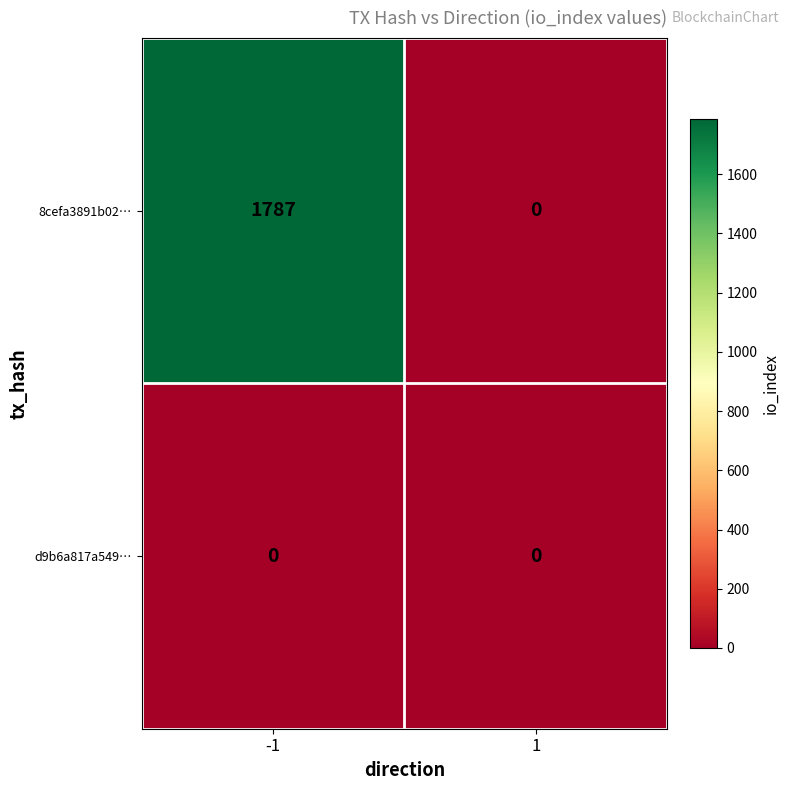

What is the maximum value shown in the chart?

1787